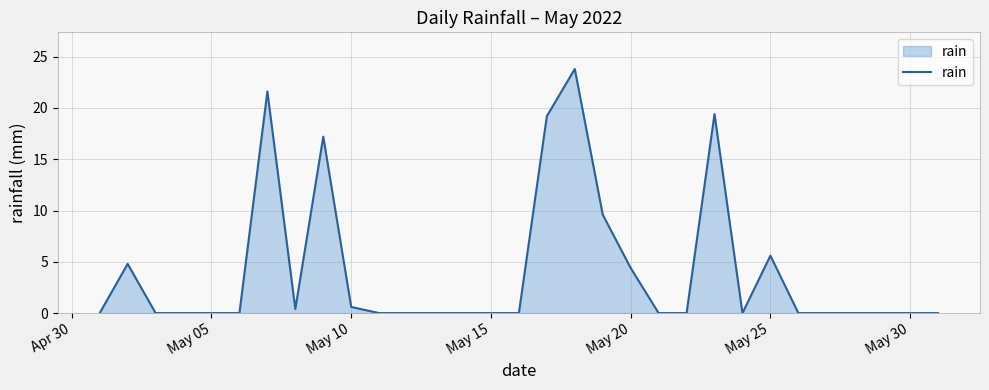

What is the difference between the maximum and minimum values?

23.8